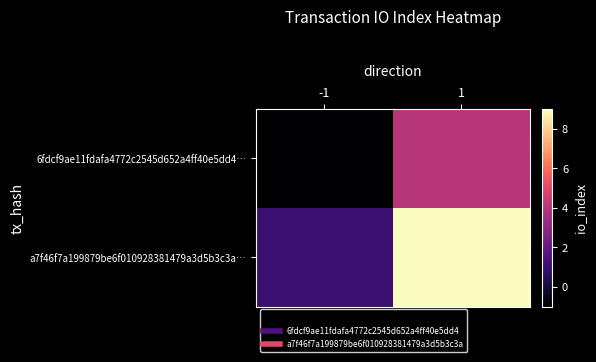

Reading left to right, extract all data points from this chart.

6fdcf9ae11fdafa4772c2545d652a4ff40e5dd4…: -1=-1	1=4
a7f46f7a199879be6f010928381479a3d5b3c3a…: -1=1	1=9